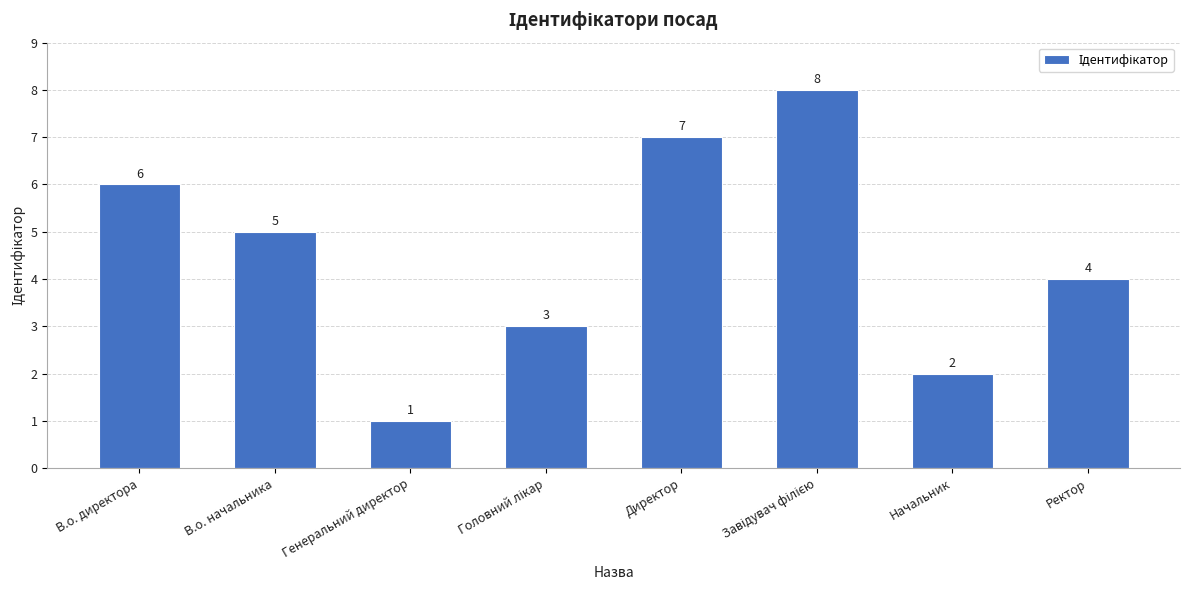

What is the approximate value at В.о. начальника?

5